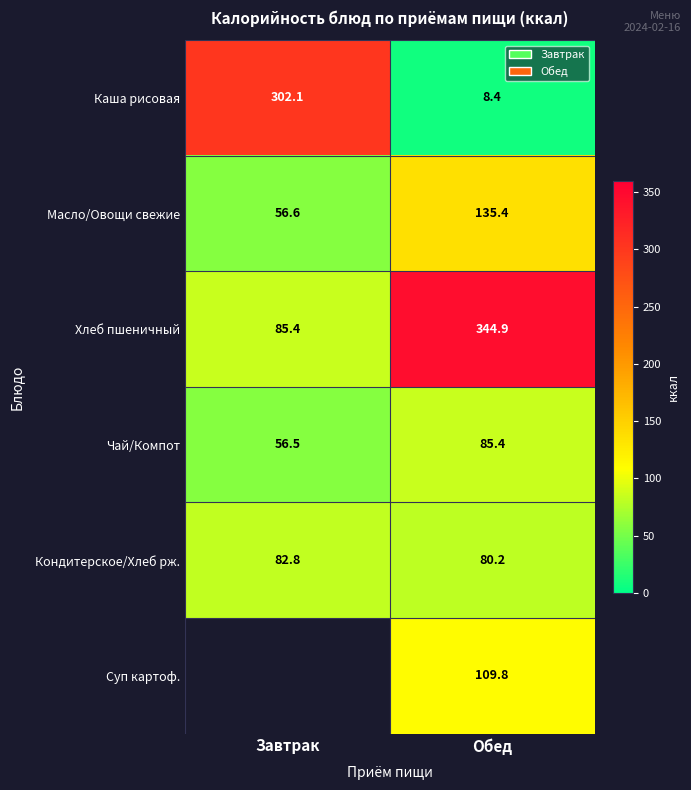

Which category has the highest value in the Хлеб пшеничный series?

Обед